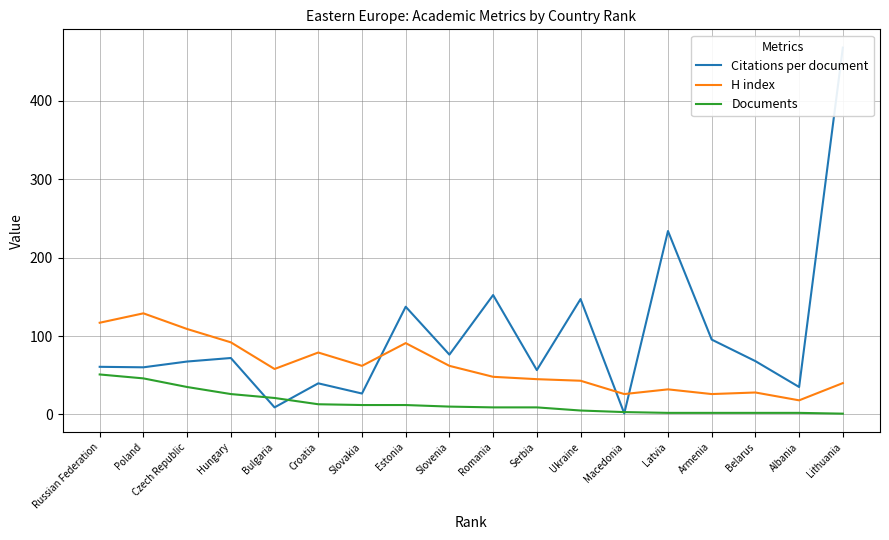

How many lines are shown in the chart?

3